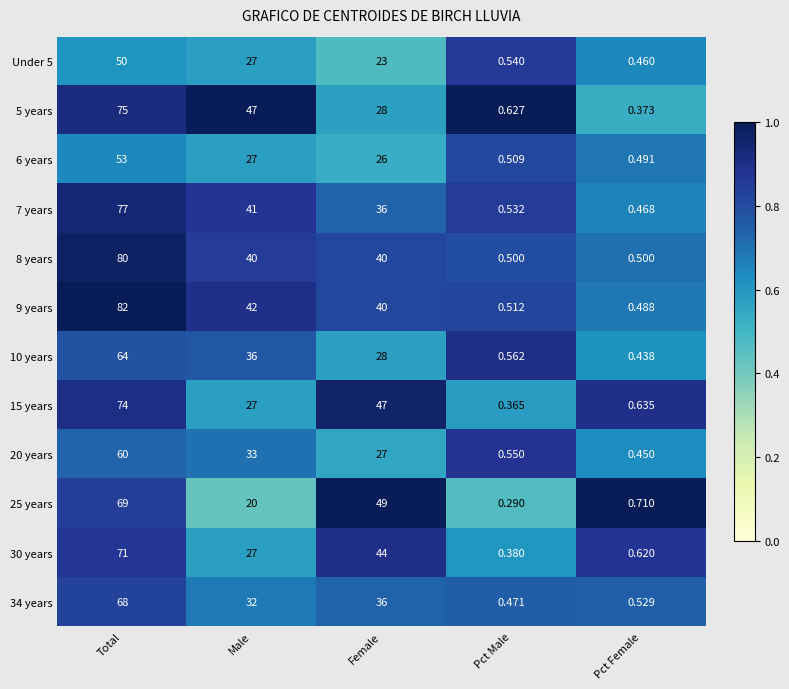

How many categories are shown in the chart?

5